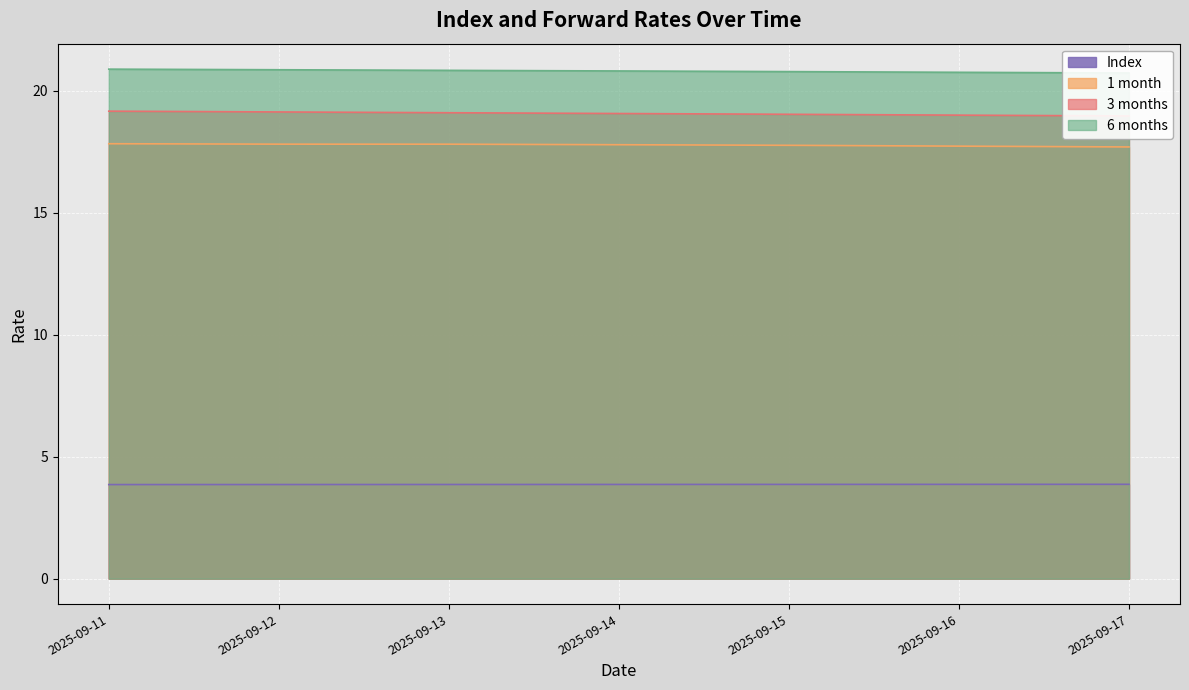

What is the spread (max minus min) of values at 2025-09-11?

17.0